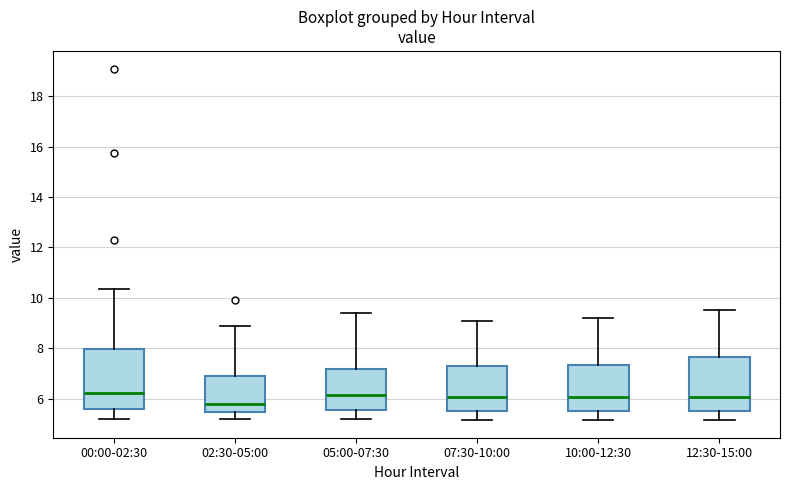

Reading left to right, transcribe this box plot: for each box, give where its median line is, the range the box spans, and where its two whiskers end, as read against the y-axis. The values are not printed on the chart, so give them approximately, as read against the axis.

00:00-02:30: median 6.2, box 5.6 to 8.0, whiskers 5.2 to 10.4
02:30-05:00: median 5.8, box 5.4 to 6.8, whiskers 5.2 to 9.0
05:00-07:30: median 6.2, box 5.6 to 7.2, whiskers 5.2 to 9.4
07:30-10:00: median 6.0, box 5.6 to 7.4, whiskers 5.2 to 9.2
10:00-12:30: median 6.0, box 5.6 to 7.4, whiskers 5.2 to 9.2
12:30-15:00: median 6.0, box 5.6 to 7.6, whiskers 5.2 to 9.6